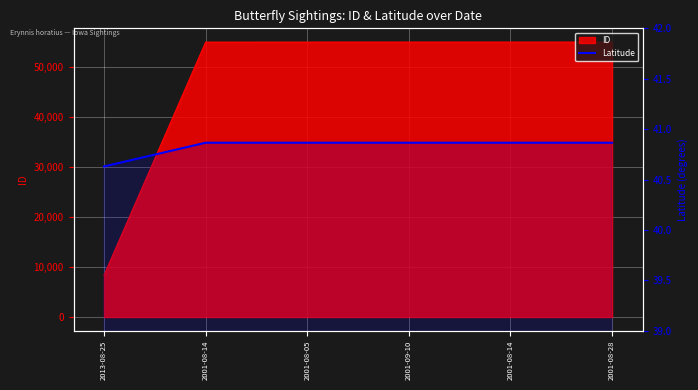

The value at 2001-09-10 is 11.1. True or false?

False